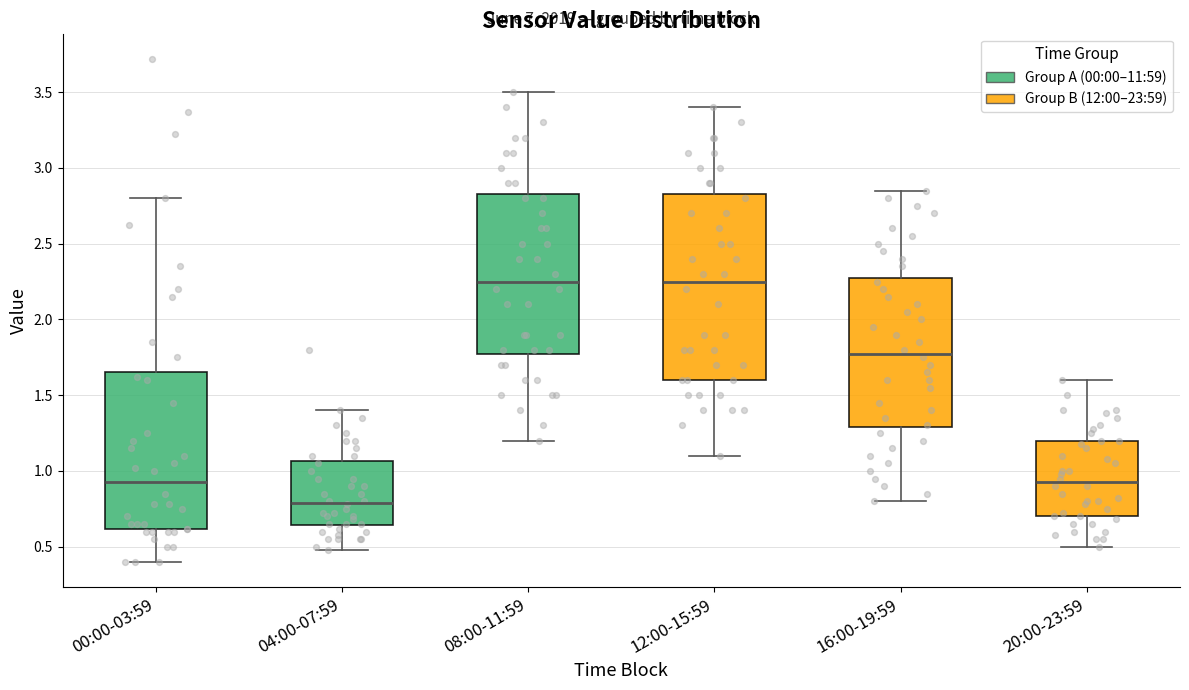

Which box's median line is the lowest?

04:00-07:59